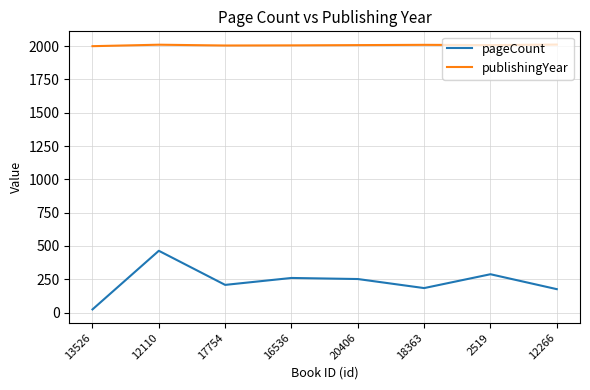

What is the spread (max minus min) of values at 18363?

1826